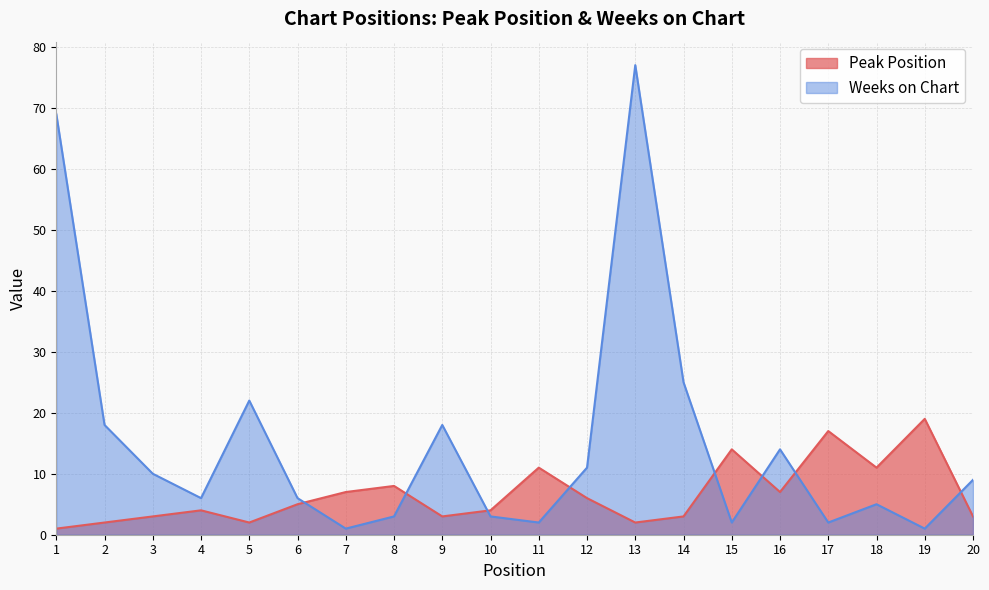

How many data points in Weeks on Chart are less than 9?

10